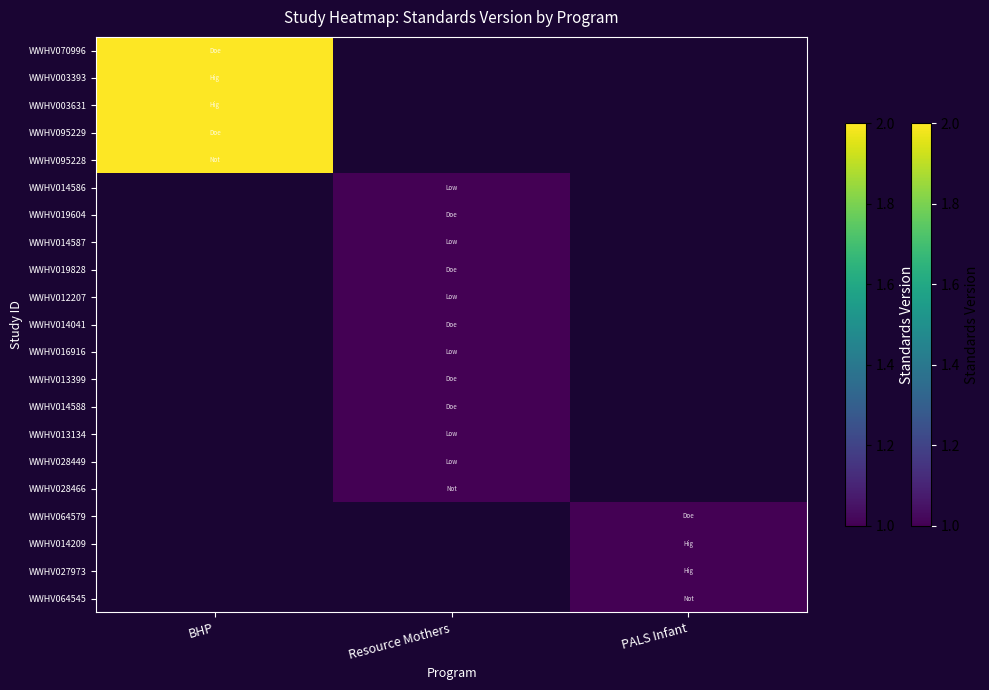

Is the value of WWHV003393 at PALS Infant greater than the value of WWHV014587 at BHP?

No